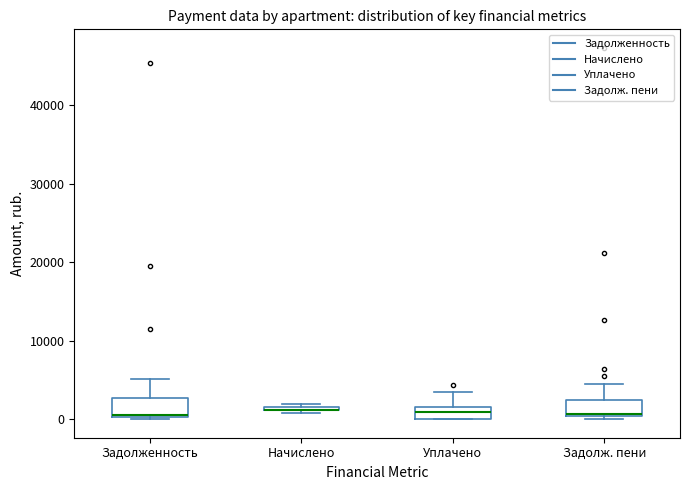

Where is the upper edge of the box for Уплачено on the y-axis? The values are not printed on the chart, so give them approximately, as read against the axis.

2000